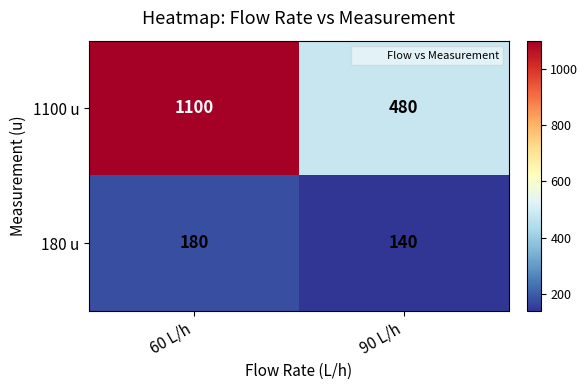

At how many categories does at least one series exceed 1069?

1